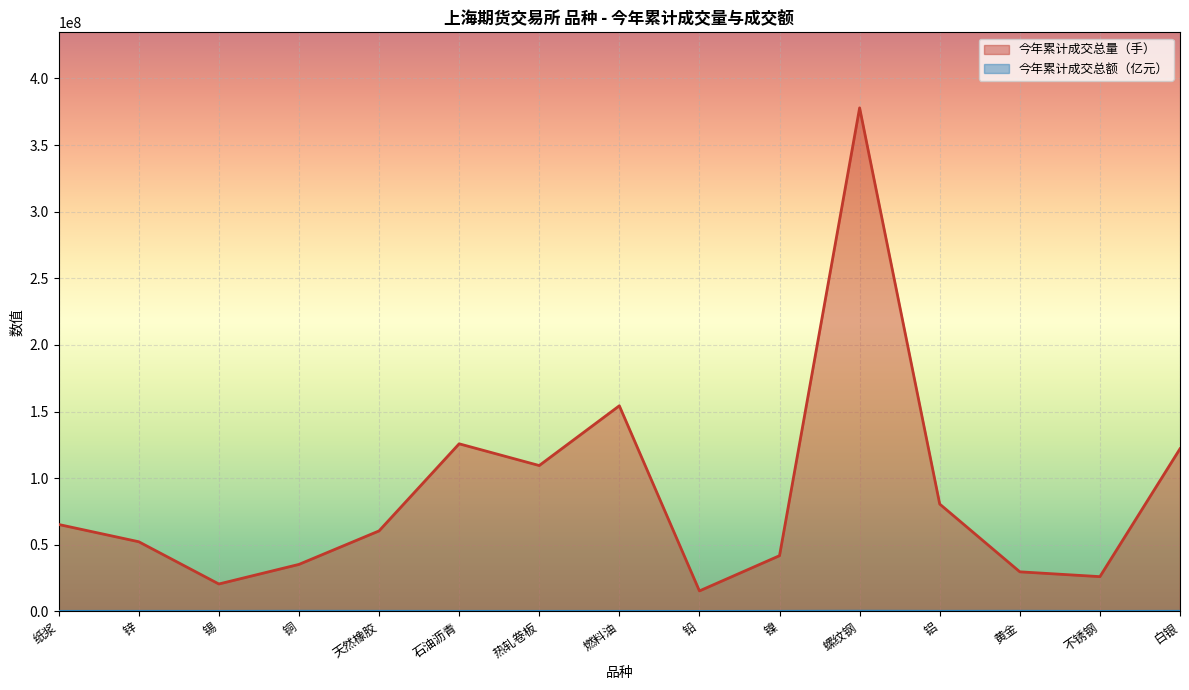

Rank the series by their average value, from highest to lowest.

今年累计成交总量（手）, 今年累计成交总额（亿元）